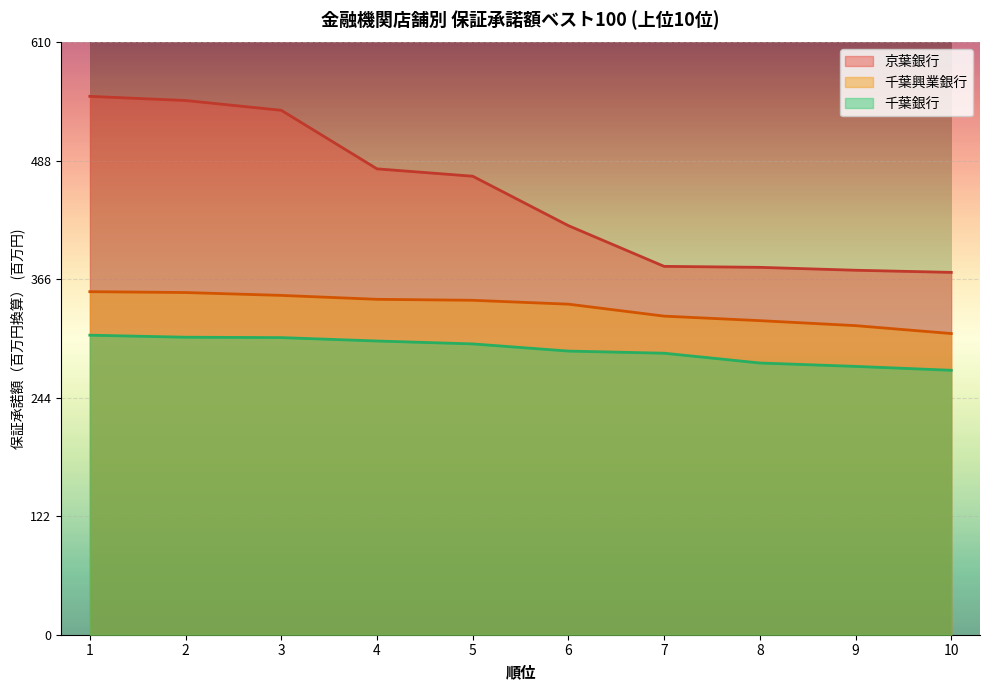

Rank the series by their average value, from lowest to highest.

千葉銀行, 千葉興業銀行, 京葉銀行